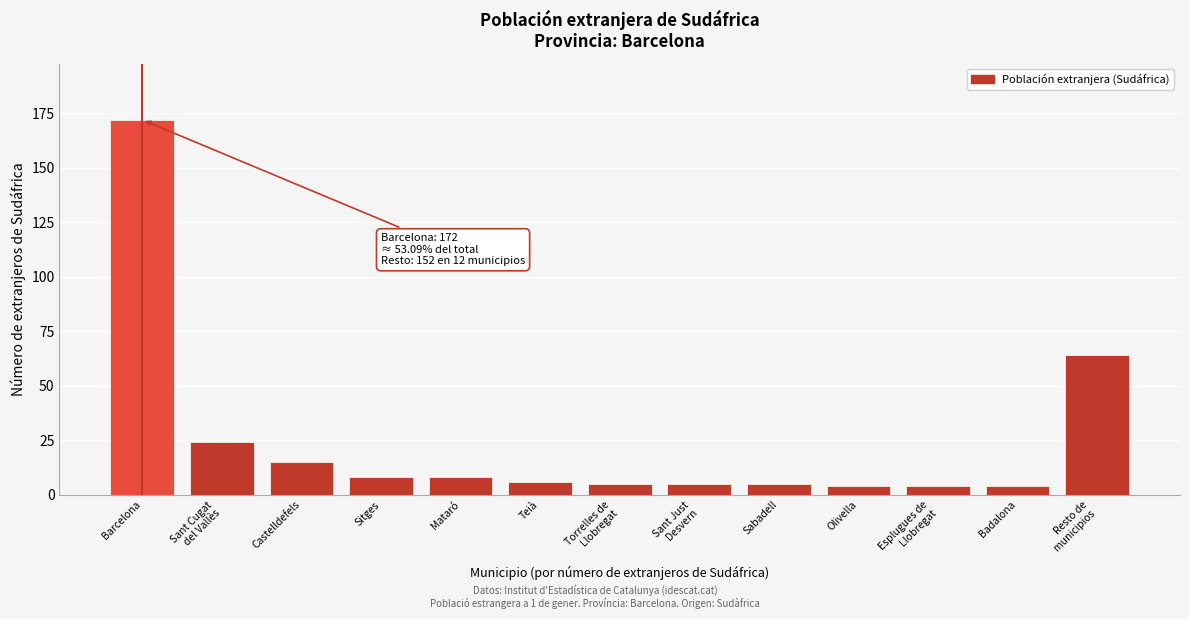

Reading right to left, list all the values displayed in this chart.

64	4	4	4	5	5	5	6	8	8	15	24	172